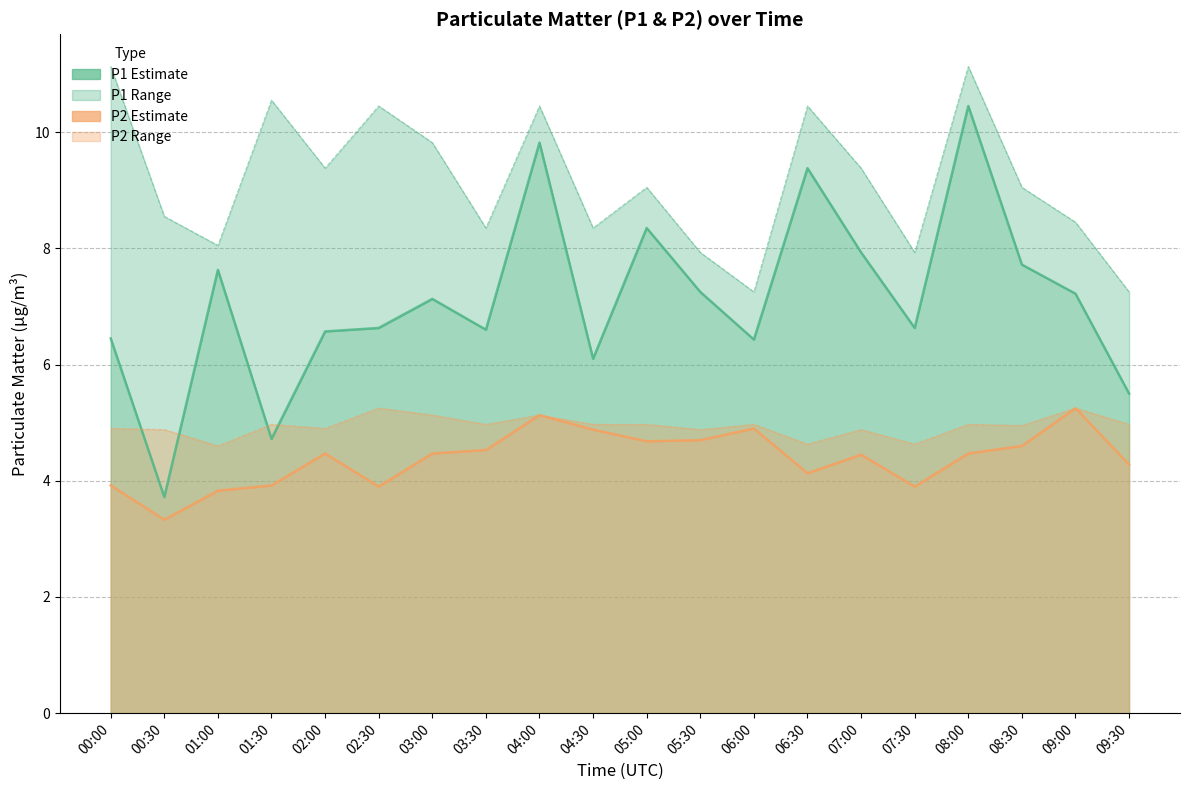

True or false: P1 (upper bound) has more than 1 points higher than both neighbors.

True